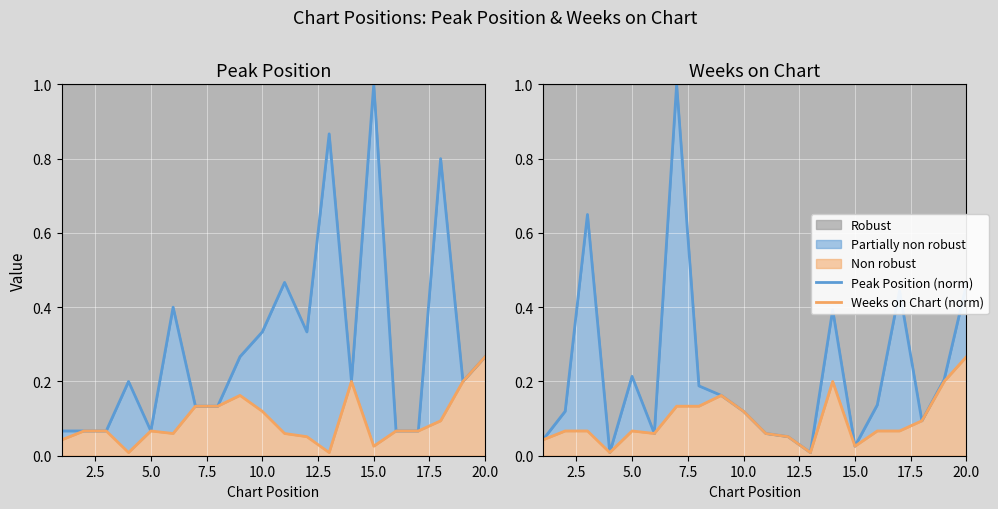

True or false: Peak Position (norm) and Weeks on Chart (norm) intersect in this chart.

False